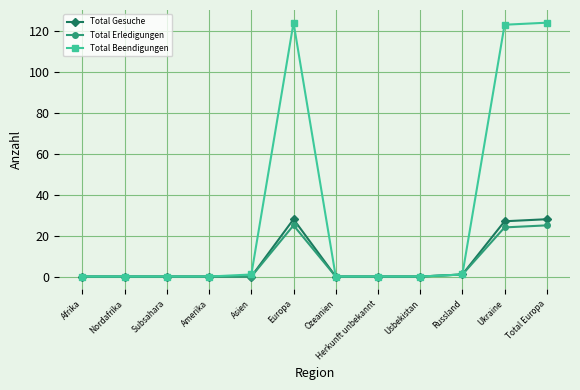

Which series has the largest total across all categories?

Total Beendigungen